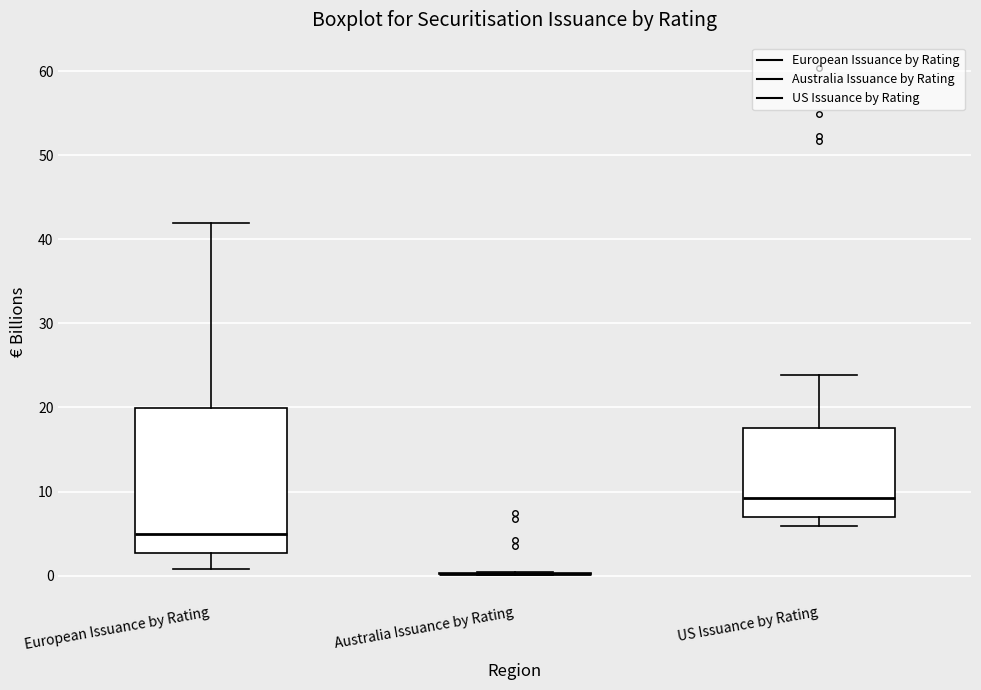

Which box is the tallest, from its lower edge to its upper edge?

European Issuance by Rating